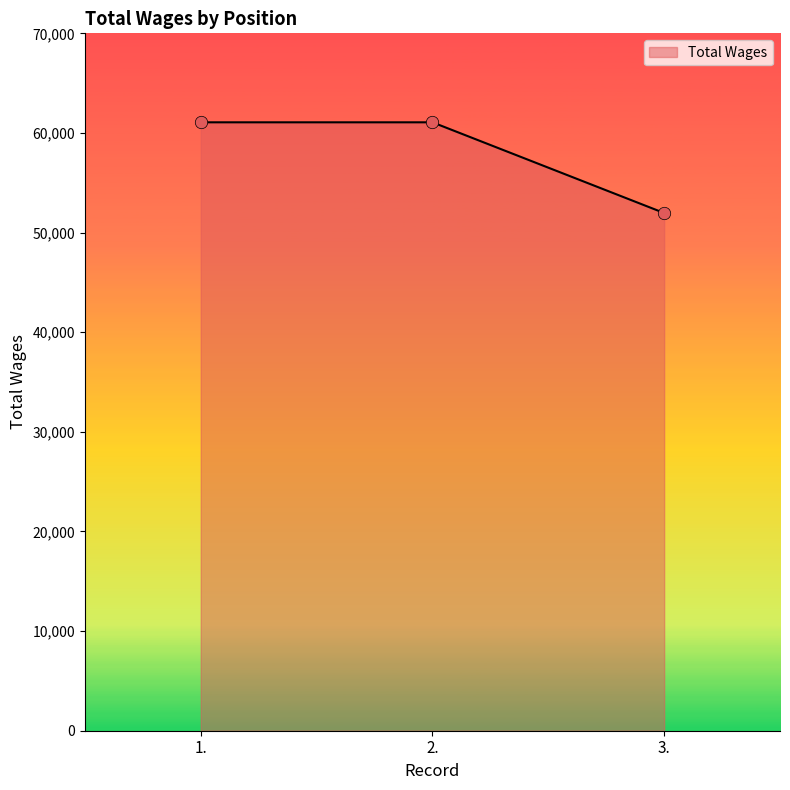

Which has a higher value, 1. or 3.?

1.